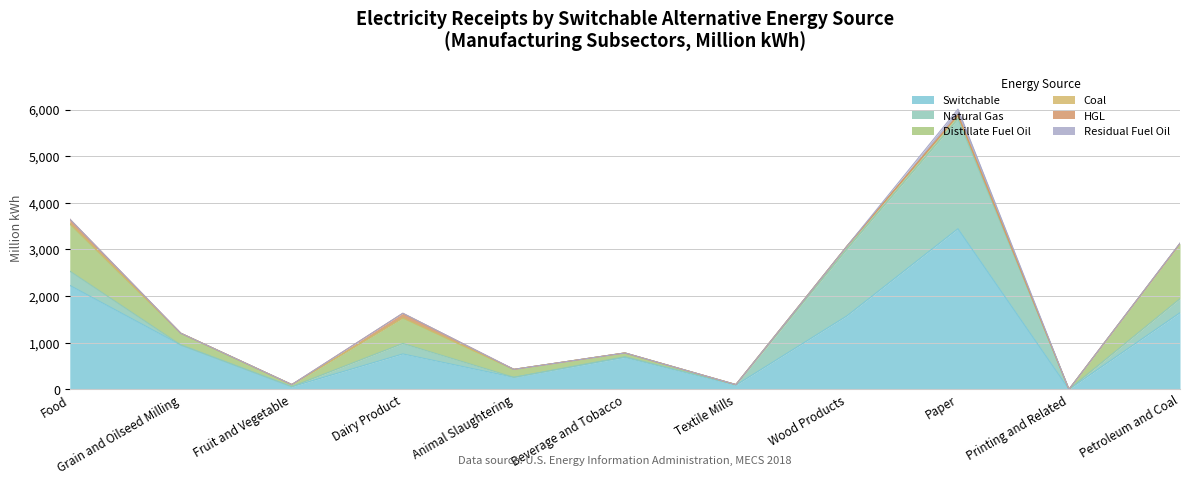

Reading left to right, list all the values displayed in this chart.

Switchable: Food=2229	Grain and Oilseed Milling=951	Fruit and Vegetable=55	Dairy Product=759	Animal Slaughtering=257	Beverage and Tobacco=685	Textile Mills=89	Wood Products=1575	Paper=3444	Printing and Related=0	Petroleum and Coal=1642
Natural Gas: Food=306	Grain and Oilseed Milling=0	Fruit and Vegetable=3	Dairy Product=224	Animal Slaughtering=0	Beverage and Tobacco=14	Textile Mills=12	Wood Products=1429	Paper=2355	Printing and Related=0	Petroleum and Coal=301
Distillate Fuel Oil: Food=1017	Grain and Oilseed Milling=252	Fruit and Vegetable=44	Dairy Product=549	Animal Slaughtering=171	Beverage and Tobacco=81	Textile Mills=0	Wood Products=65	Paper=68	Printing and Related=0	Petroleum and Coal=1184
Coal: Food=0	Grain and Oilseed Milling=0	Fruit and Vegetable=0	Dairy Product=0	Animal Slaughtering=0	Beverage and Tobacco=0	Textile Mills=0	Wood Products=0	Paper=15	Printing and Related=0	Petroleum and Coal=0
HGL: Food=99	Grain and Oilseed Milling=0	Fruit and Vegetable=0	Dairy Product=99	Animal Slaughtering=0	Beverage and Tobacco=0	Textile Mills=1	Wood Products=0	Paper=0	Printing and Related=0	Petroleum and Coal=0
Residual Fuel Oil: Food=0	Grain and Oilseed Milling=0	Fruit and Vegetable=0	Dairy Product=0	Animal Slaughtering=0	Beverage and Tobacco=0	Textile Mills=0	Wood Products=0	Paper=127	Printing and Related=0	Petroleum and Coal=9